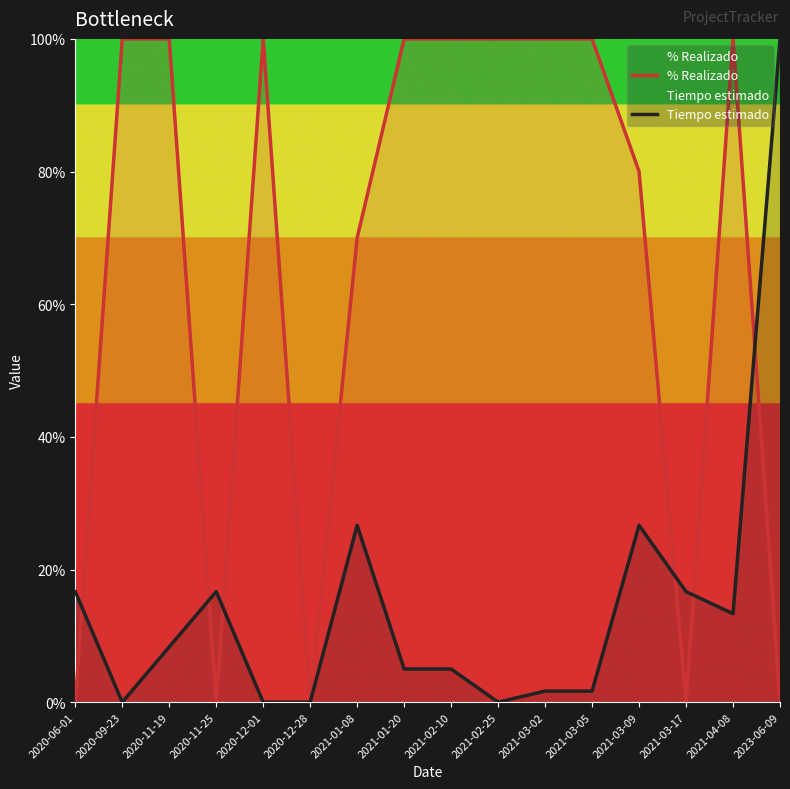

Is the value of Tiempo estimado at 2023-06-09 greater than the value of % Realizado at 2020-12-28?

Yes